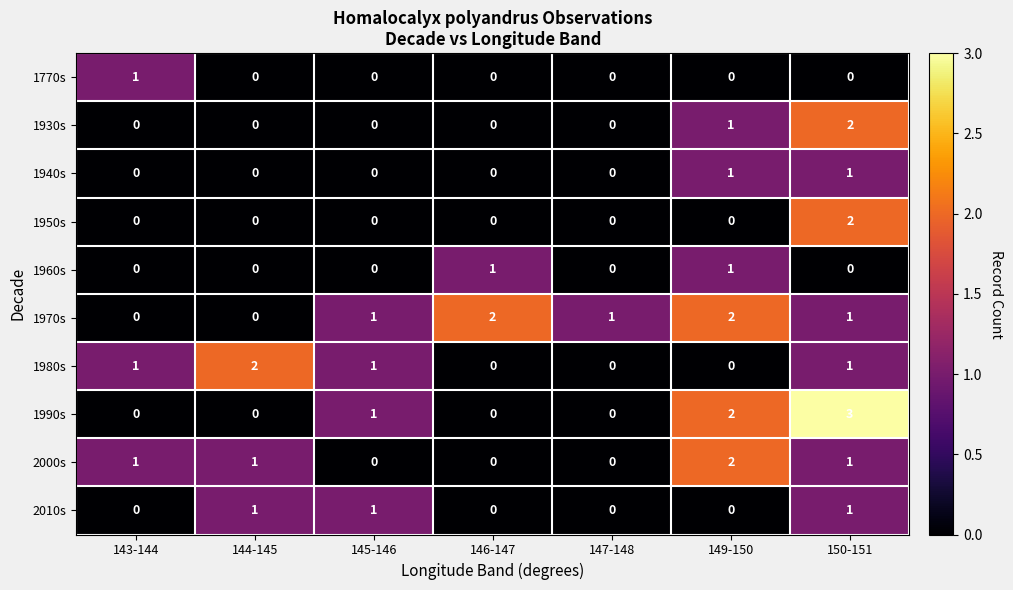

How many distinct data groups are displayed?

10